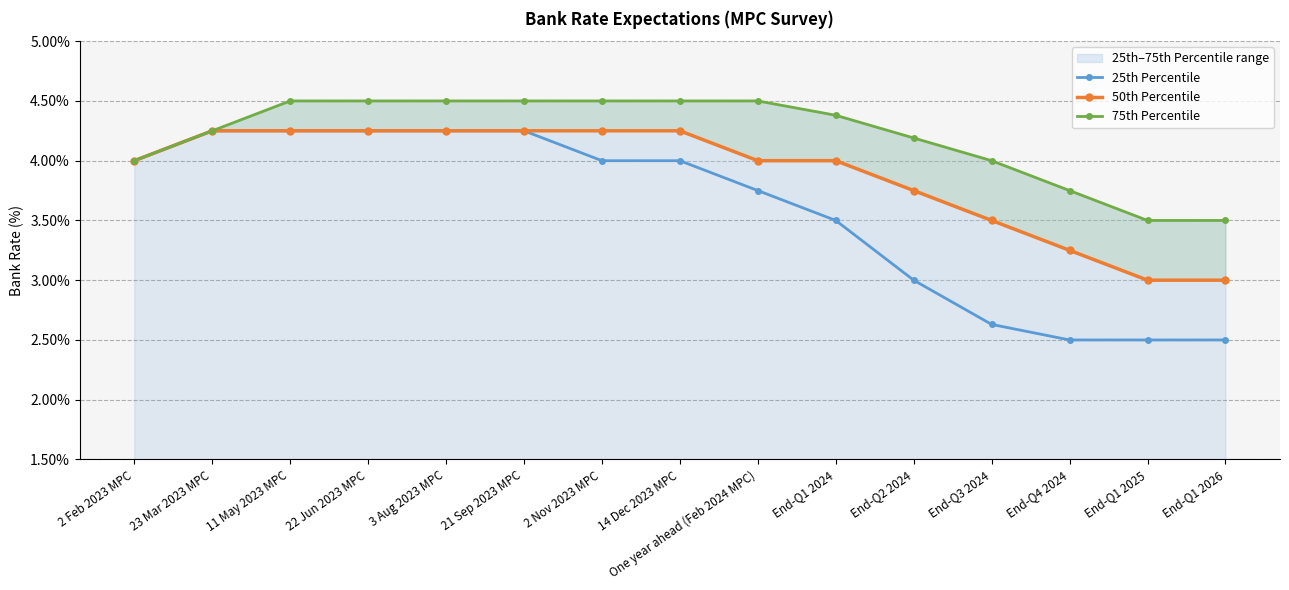

Reading right to left, transcribe all the data shown in this chart.

25th Percentile: End-Q1 2026=2.5	End-Q1 2025=2.5	End-Q4 2024=2.5	End-Q3 2024=2.6	End-Q2 2024=3.0	End-Q1 2024=3.5	One year ahead (Feb 2024 MPC)=3.8	14 Dec 2023 MPC=4.0	2 Nov 2023 MPC=4.0	21 Sep 2023 MPC=4.2	3 Aug 2023 MPC=4.2	22 Jun 2023 MPC=4.2	11 May 2023 MPC=4.2	23 Mar 2023 MPC=4.2	2 Feb 2023 MPC=4.0
50th Percentile: End-Q1 2026=3.0	End-Q1 2025=3.0	End-Q4 2024=3.2	End-Q3 2024=3.5	End-Q2 2024=3.8	End-Q1 2024=4.0	One year ahead (Feb 2024 MPC)=4.0	14 Dec 2023 MPC=4.2	2 Nov 2023 MPC=4.2	21 Sep 2023 MPC=4.2	3 Aug 2023 MPC=4.2	22 Jun 2023 MPC=4.2	11 May 2023 MPC=4.2	23 Mar 2023 MPC=4.2	2 Feb 2023 MPC=4.0
75th Percentile: End-Q1 2026=3.5	End-Q1 2025=3.5	End-Q4 2024=3.8	End-Q3 2024=4.0	End-Q2 2024=4.2	End-Q1 2024=4.4	One year ahead (Feb 2024 MPC)=4.5	14 Dec 2023 MPC=4.5	2 Nov 2023 MPC=4.5	21 Sep 2023 MPC=4.5	3 Aug 2023 MPC=4.5	22 Jun 2023 MPC=4.5	11 May 2023 MPC=4.5	23 Mar 2023 MPC=4.2	2 Feb 2023 MPC=4.0